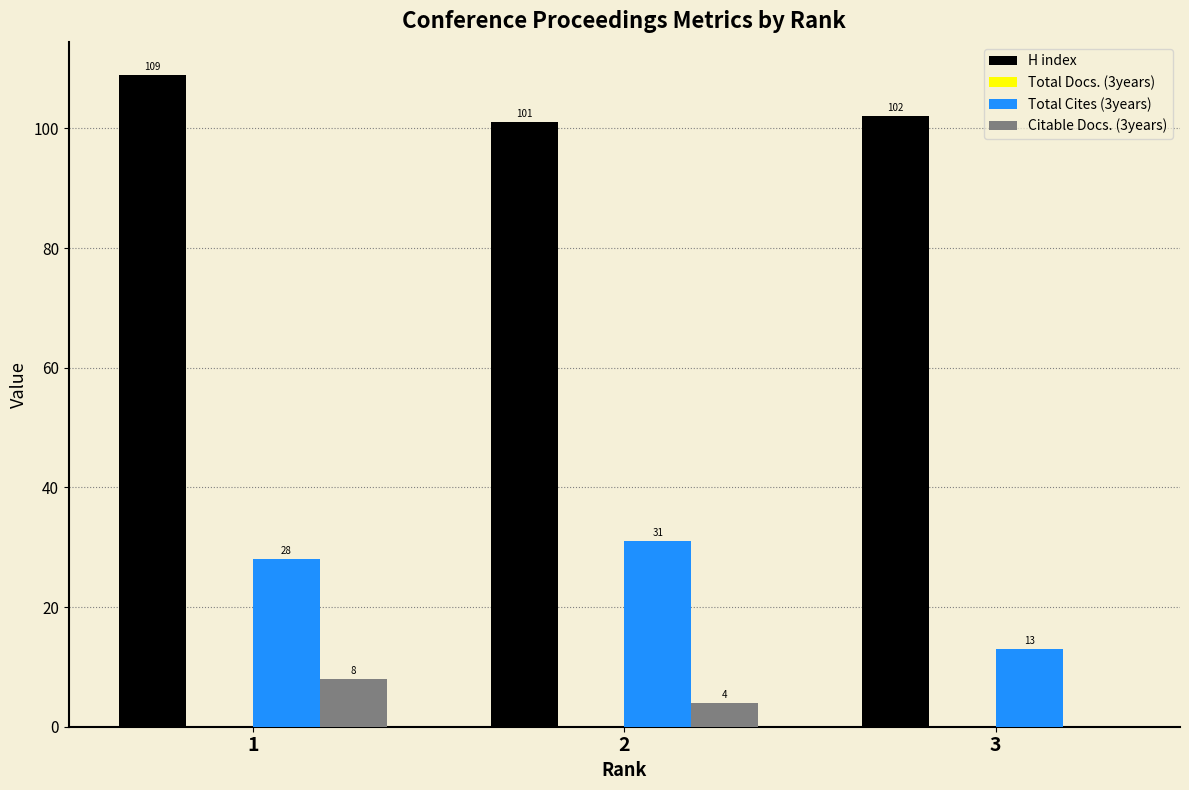

How many distinct data groups are displayed?

3